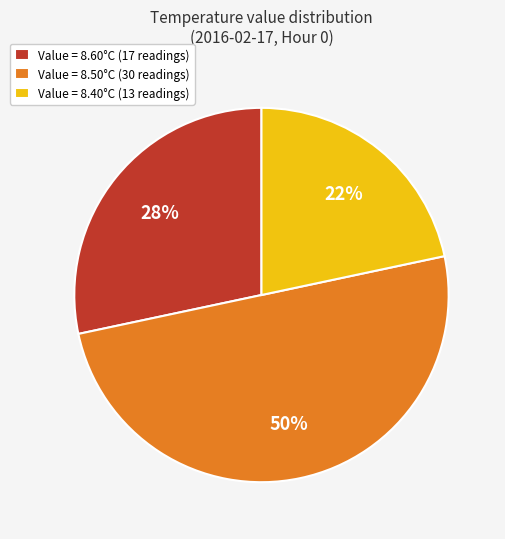

How many slices are in this pie chart?

3